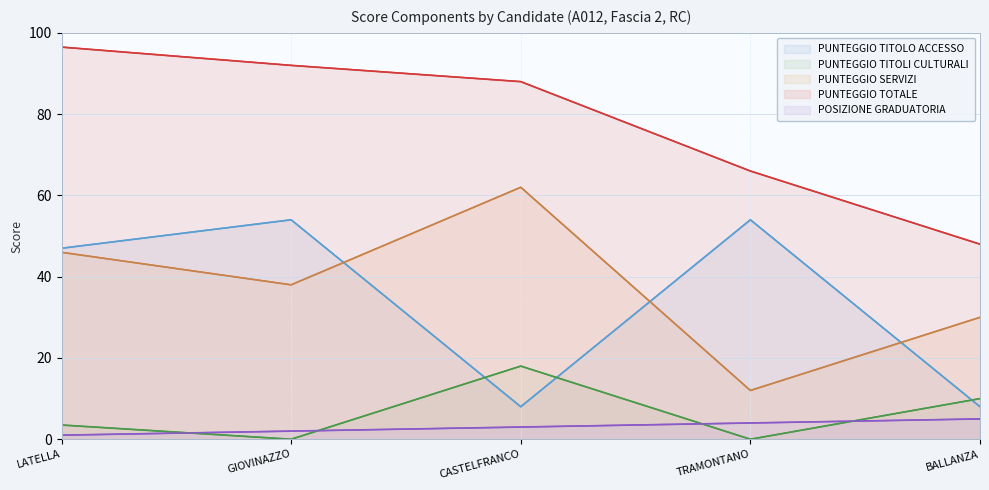

Is it true that PUNTEGGIO TITOLO ACCESSO equals 47.0 at LATELLA?

True